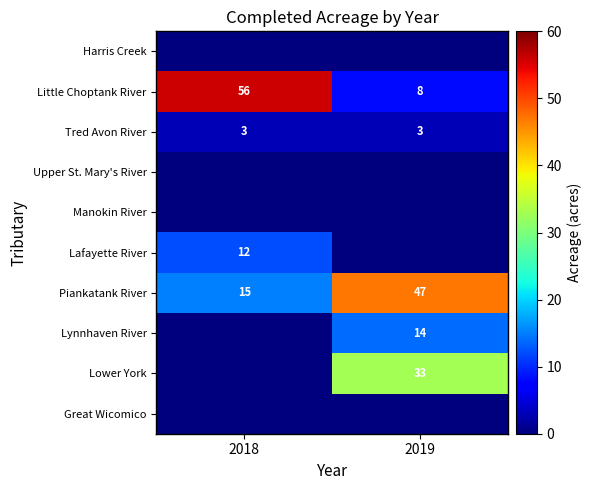

The Little Choptank River series shows 8 at 2019. True or false?

True